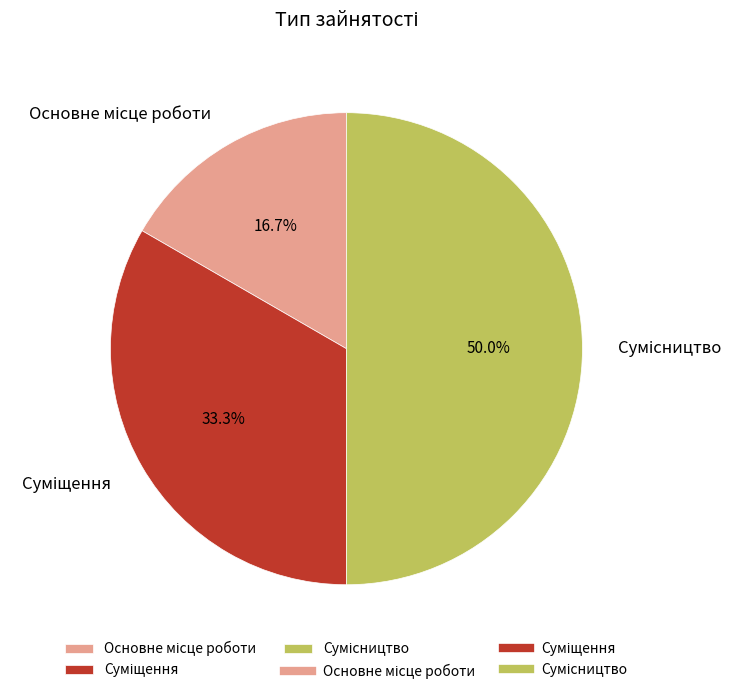

To the nearest percent, what is the difference between the largest and smallest slice percentages?

33%